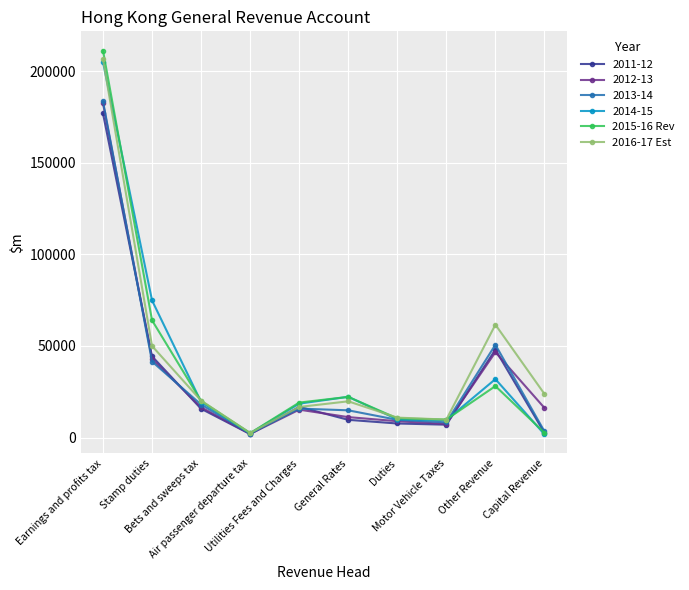

How many interior local peaks does the 2015-16 Rev series have?

2